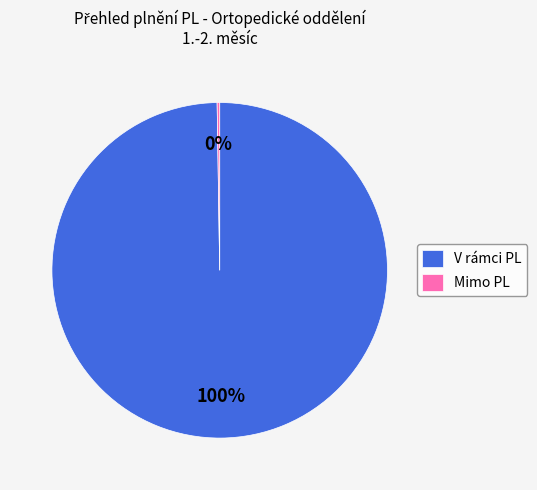

Which slice is the largest?

V rámci PL